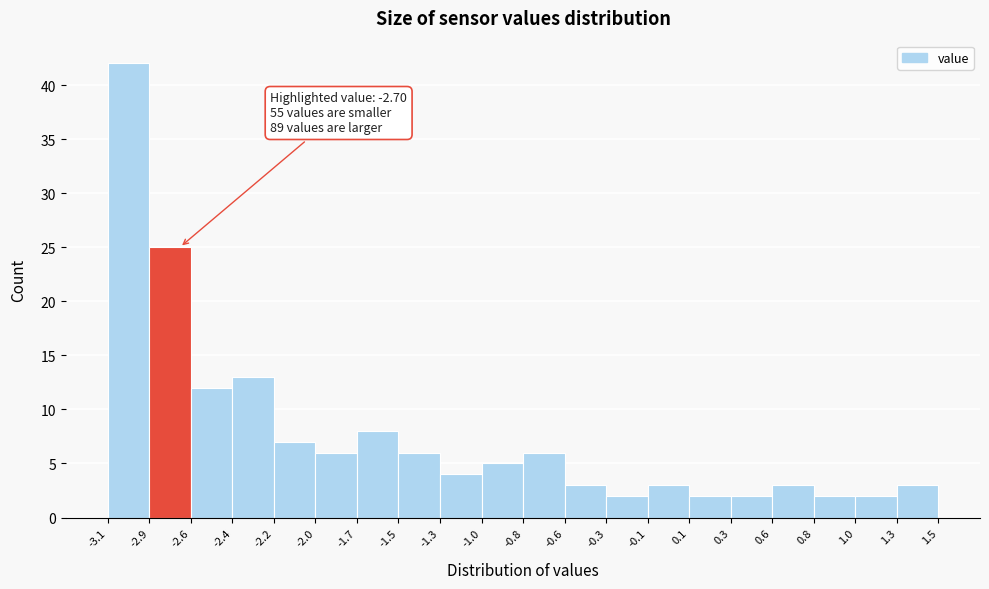

Which range on the x-axis has the tallest bar?

-3.1 to -2.9